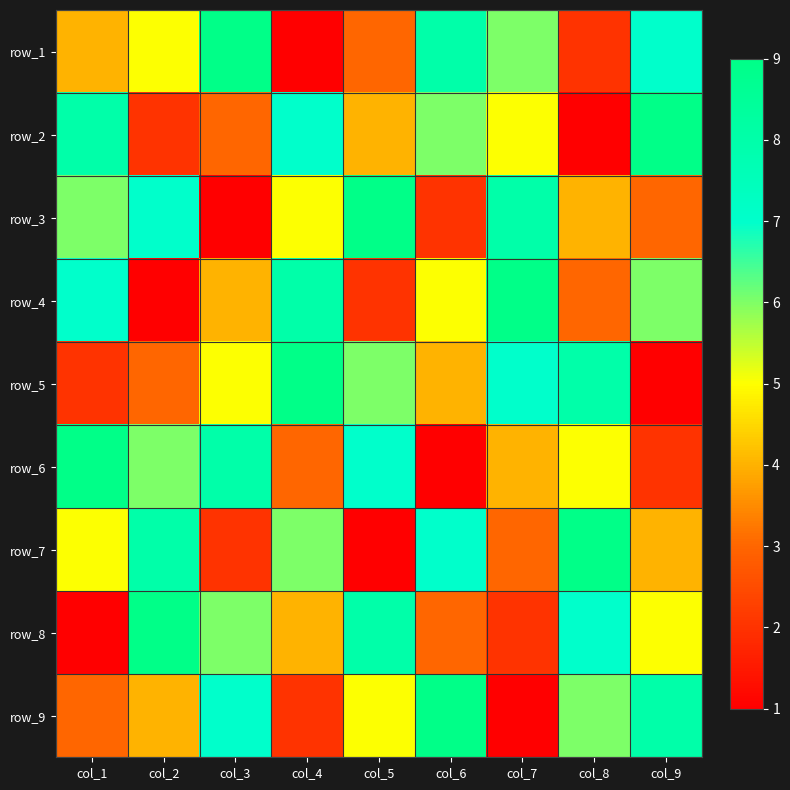

What is the sum of all row_1 values?

45